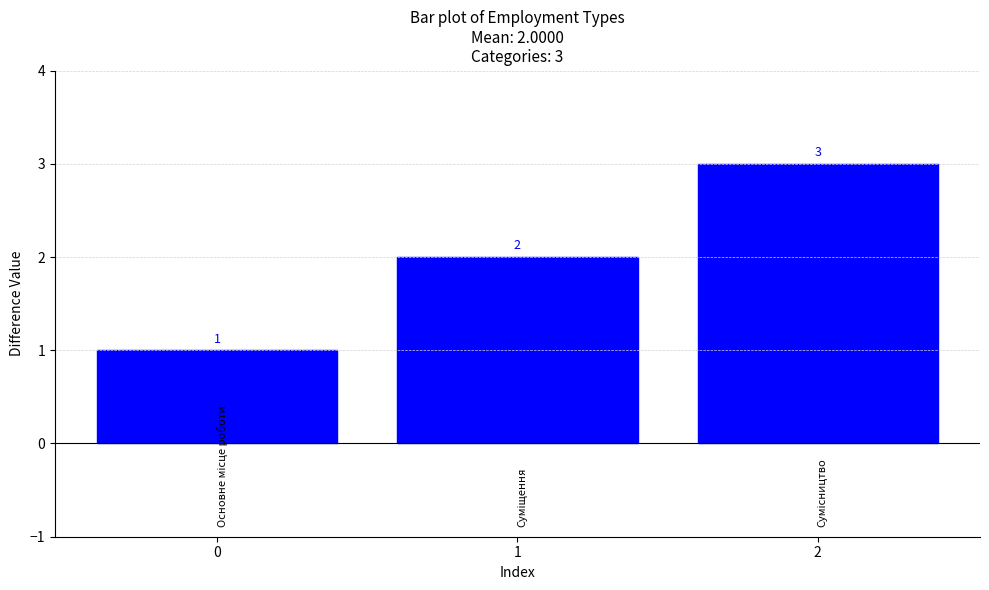

What value does the data have at 0?

1